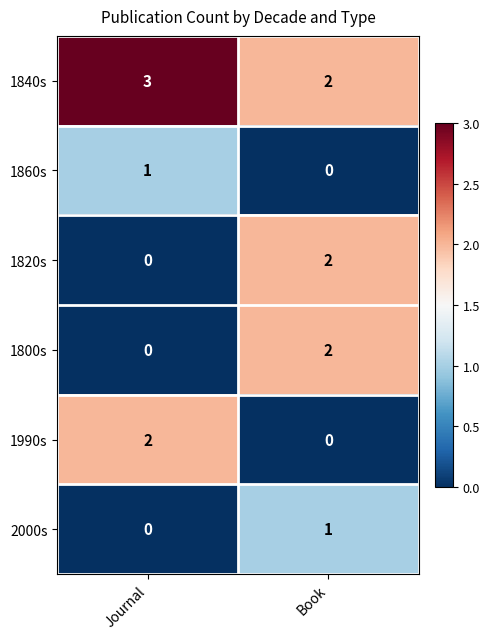

Rank the categories by 1860s value from lowest to highest.

Book, Journal